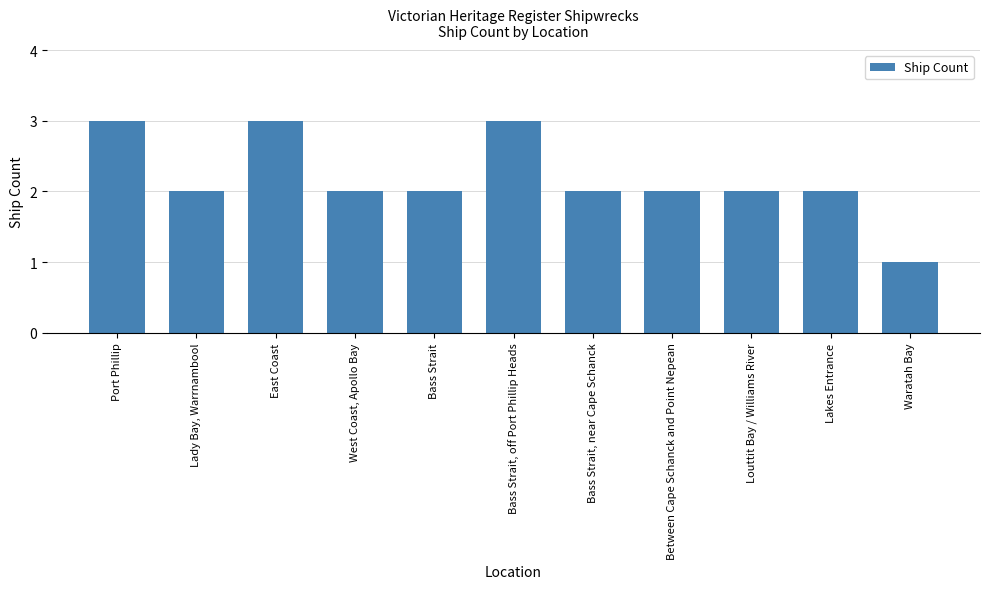

Reading right to left, extract all data points from this chart.

1	2	2	2	2	3	2	2	3	2	3